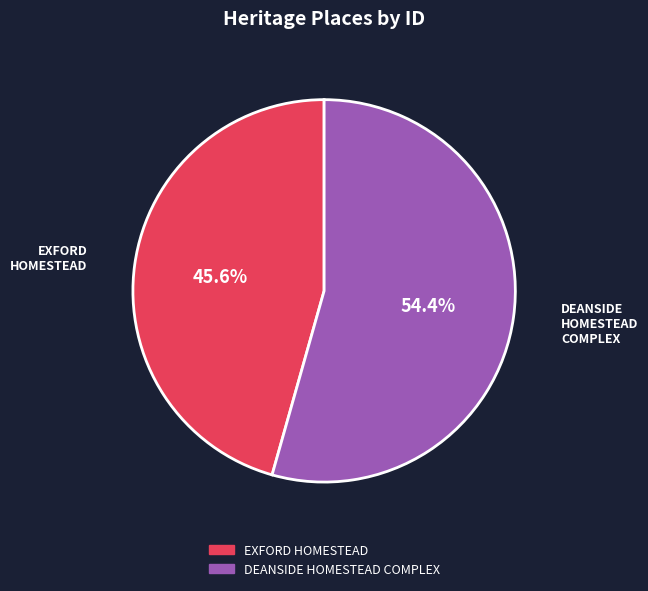

Which category has the biggest portion of the pie?

DEANSIDE HOMESTEAD COMPLEX